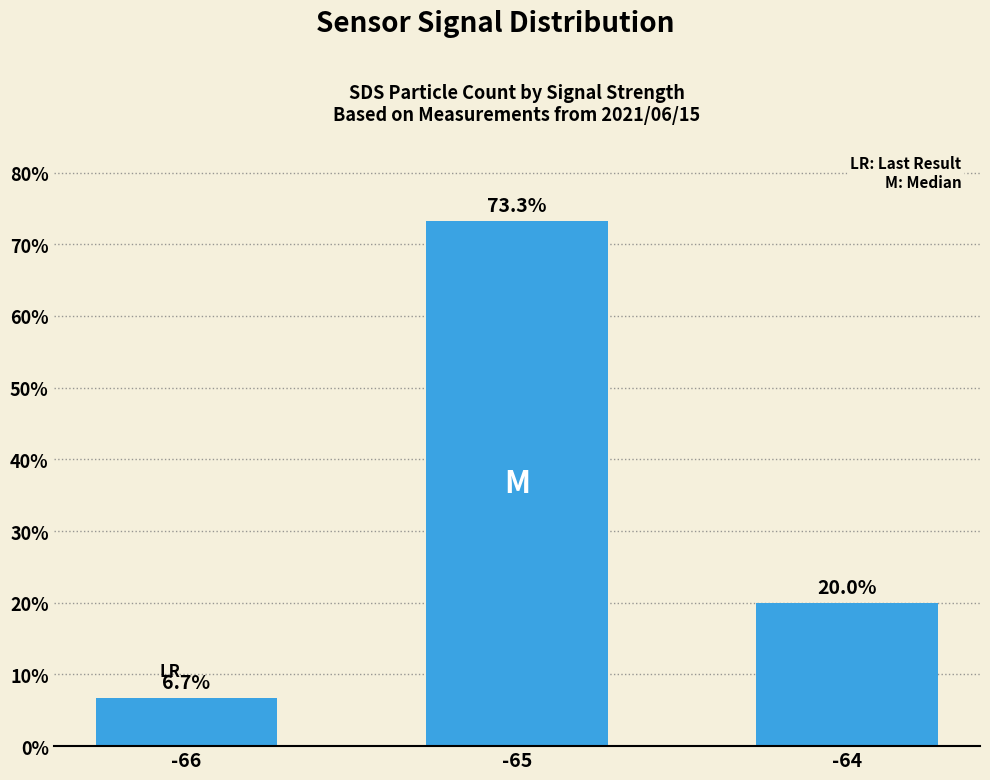

What is the difference between the values at -64 and -65?

53.3